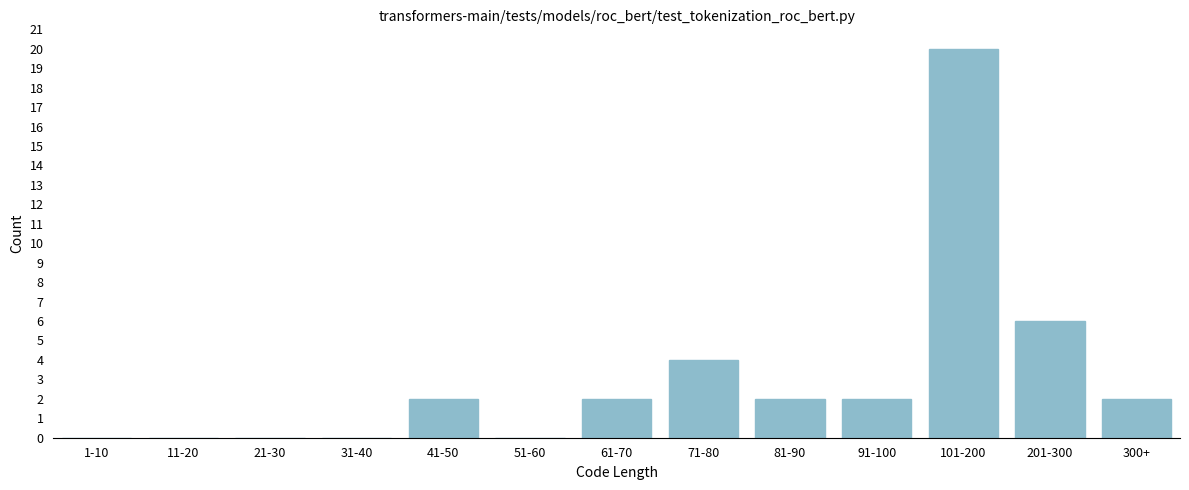

Reading left to right, what are all the values shown in this chart?

1-10=0	11-20=0	21-30=0	31-40=0	41-50=2	51-60=0	61-70=2	71-80=4	81-90=2	91-100=2	101-200=20	201-300=6	300+=2